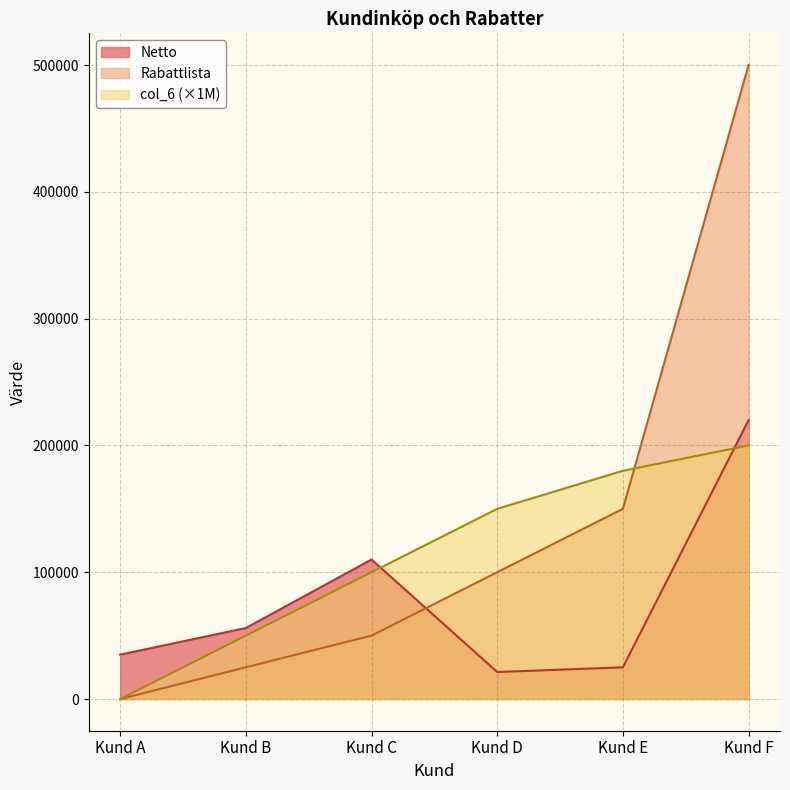

How many times do Rabattlista and col_6 cross each other?

1